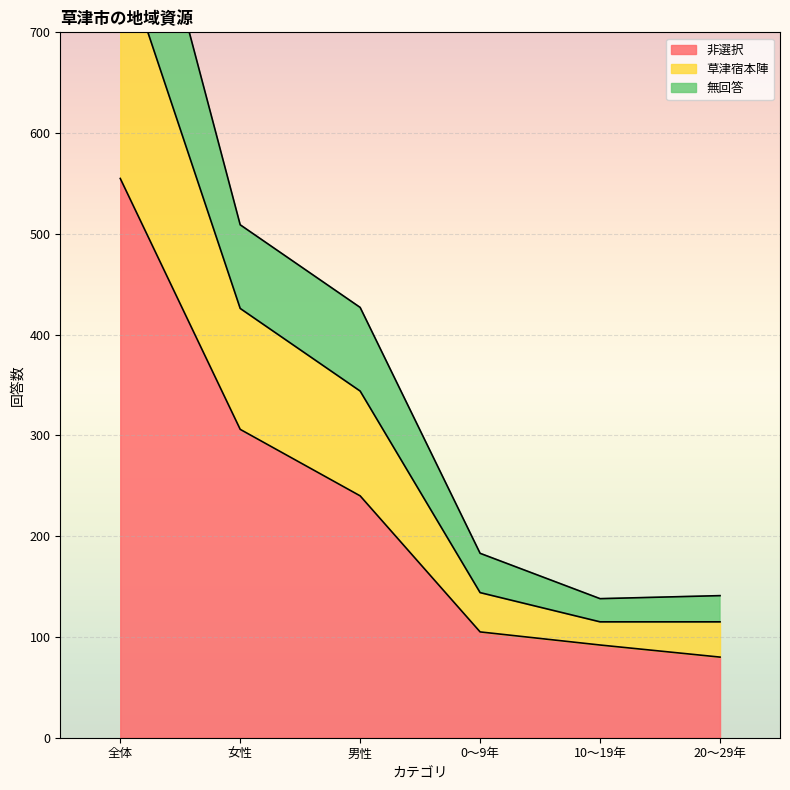

Which category has the highest value in the 非選択 series?

全体